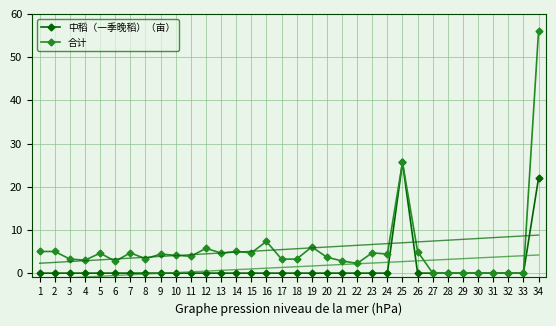

True or false: 合计 and 中稻（一季晚稻）（亩） cross at least once.

False